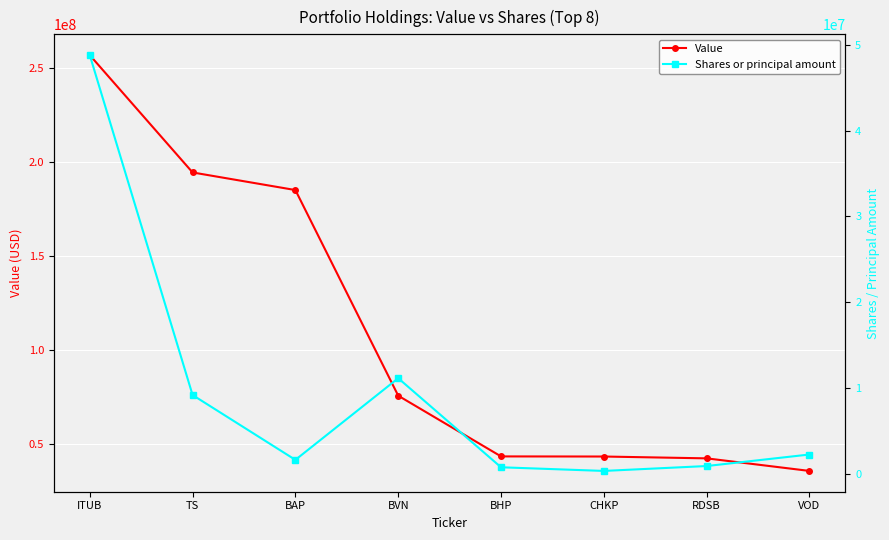

At which category is the sum across all series the highest?

ITUB